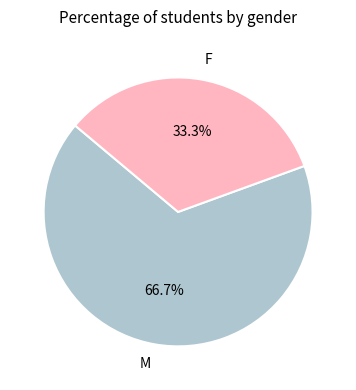

Is it true that M is 67% of the pie?

True